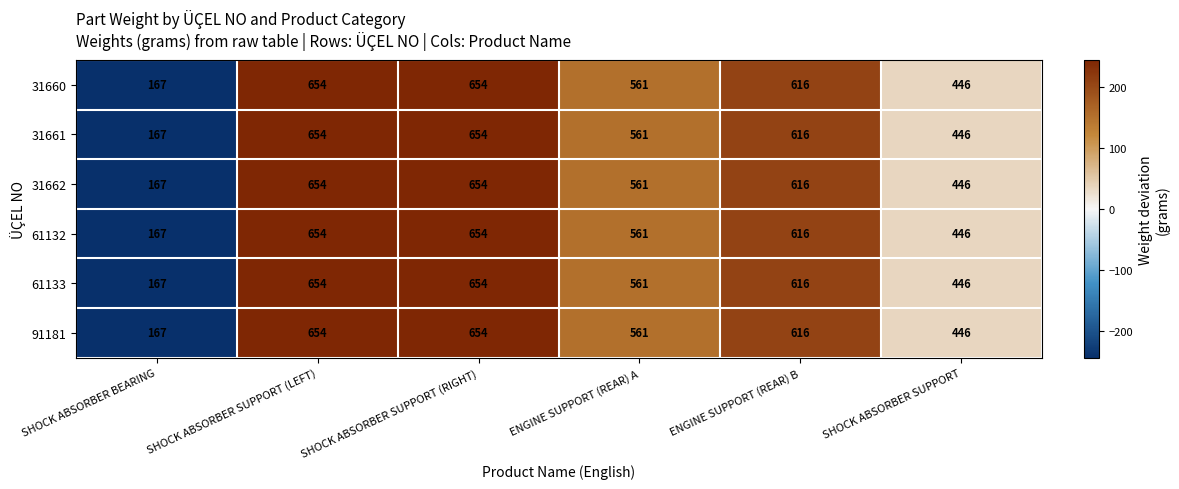

Which category has the lowest value across all series?

SHOCK ABSORBER BEARING